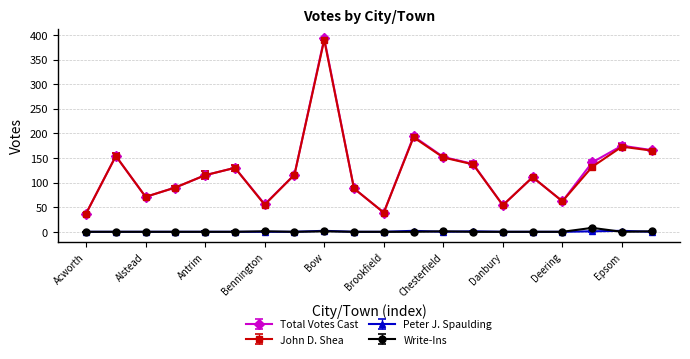

At how many categories does at least one series exceed 378?

1